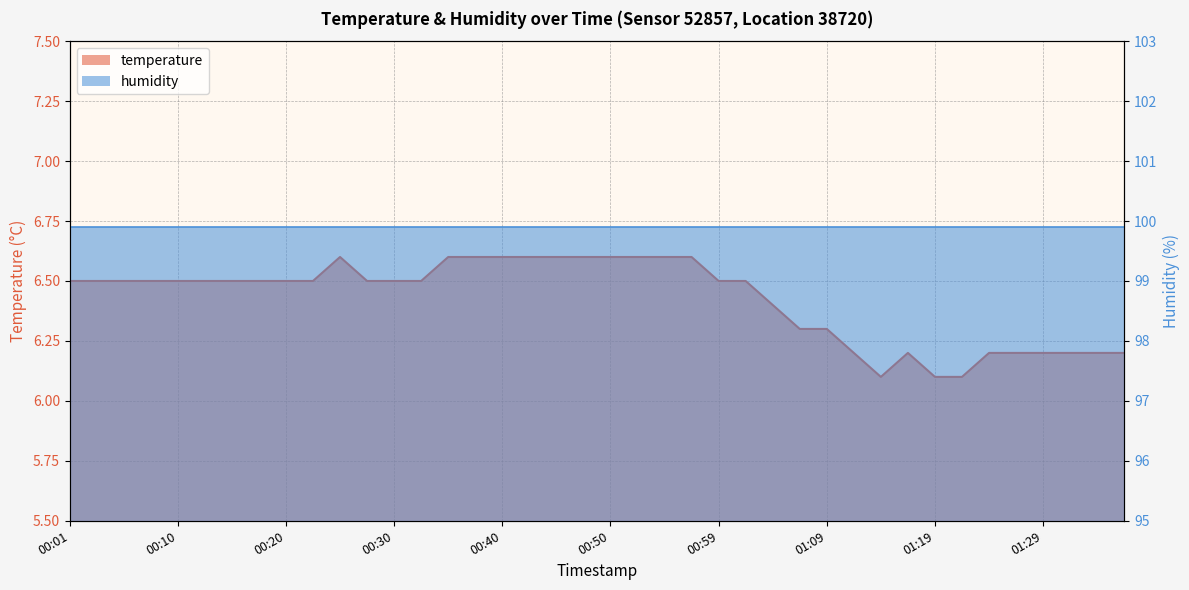

Which has a higher value, 00:01 or 00:06?

00:01